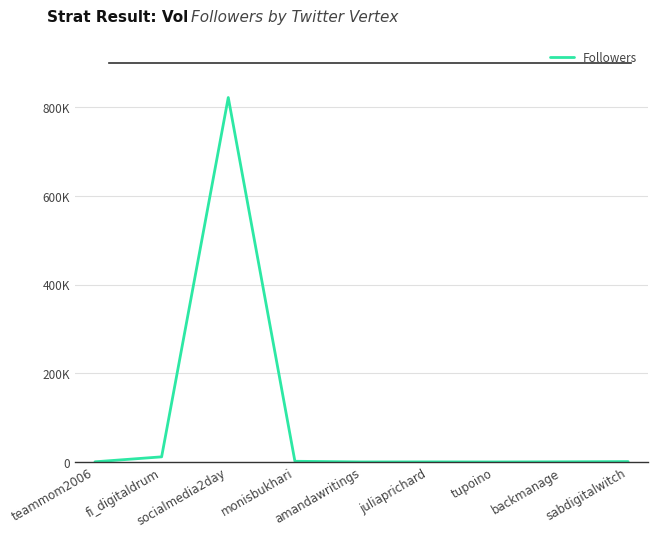

What is the label of the 8th point from the right?

fi_digitaldrum